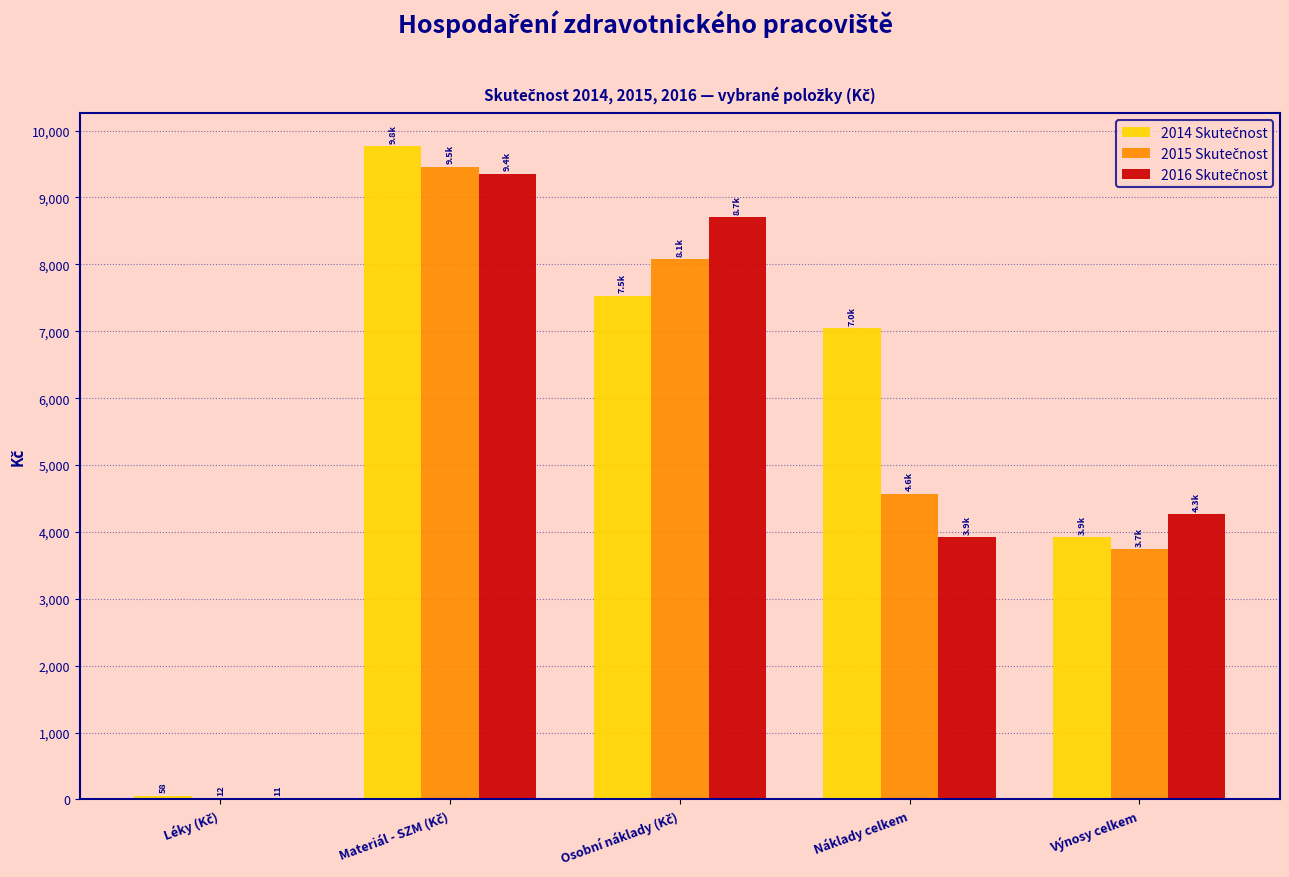

What is the maximum value shown in the chart?

9770.8